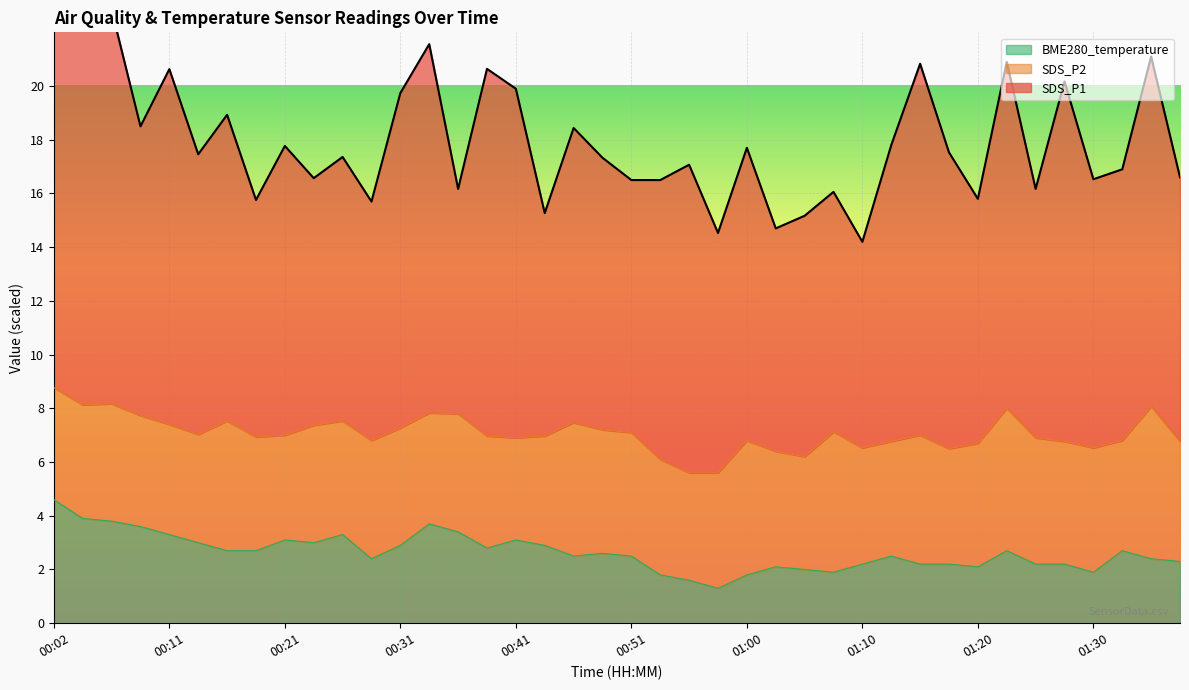

At which category does the chart reach its peak across all series?

00:02